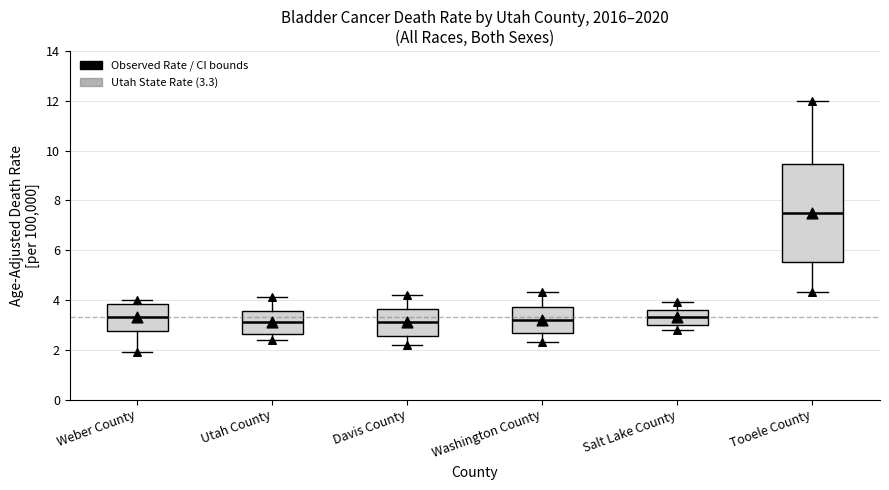

Comparing the boxes themselves (not the whiskers), which one is the tallest?

Tooele County